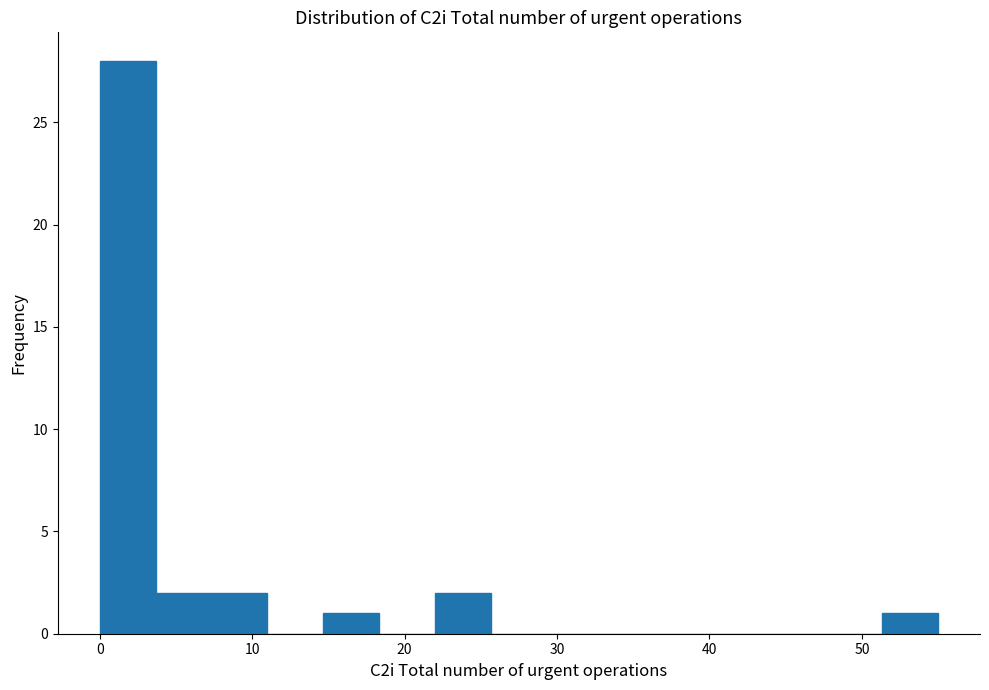

Read against the x-axis, roughly where is the centre of the tallest bar?

2